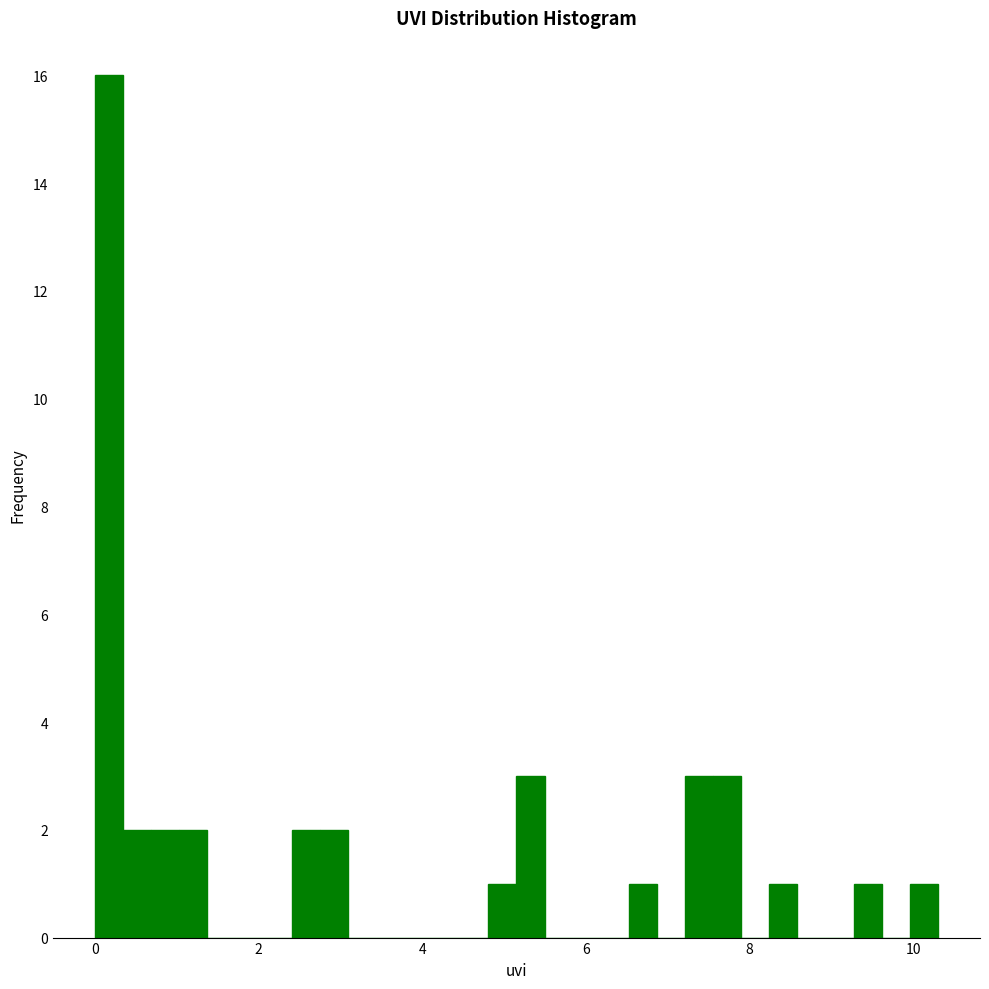

Read against the x-axis, roughly where is the centre of the tallest bar?

0.2